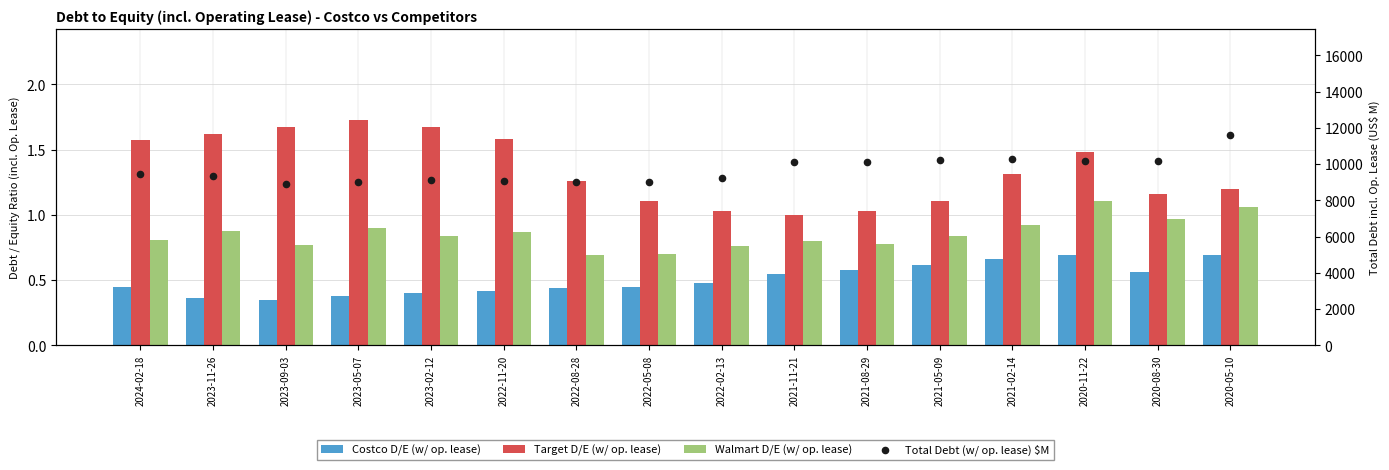

What is the total value across all series at 2021-05-09?

10230.6